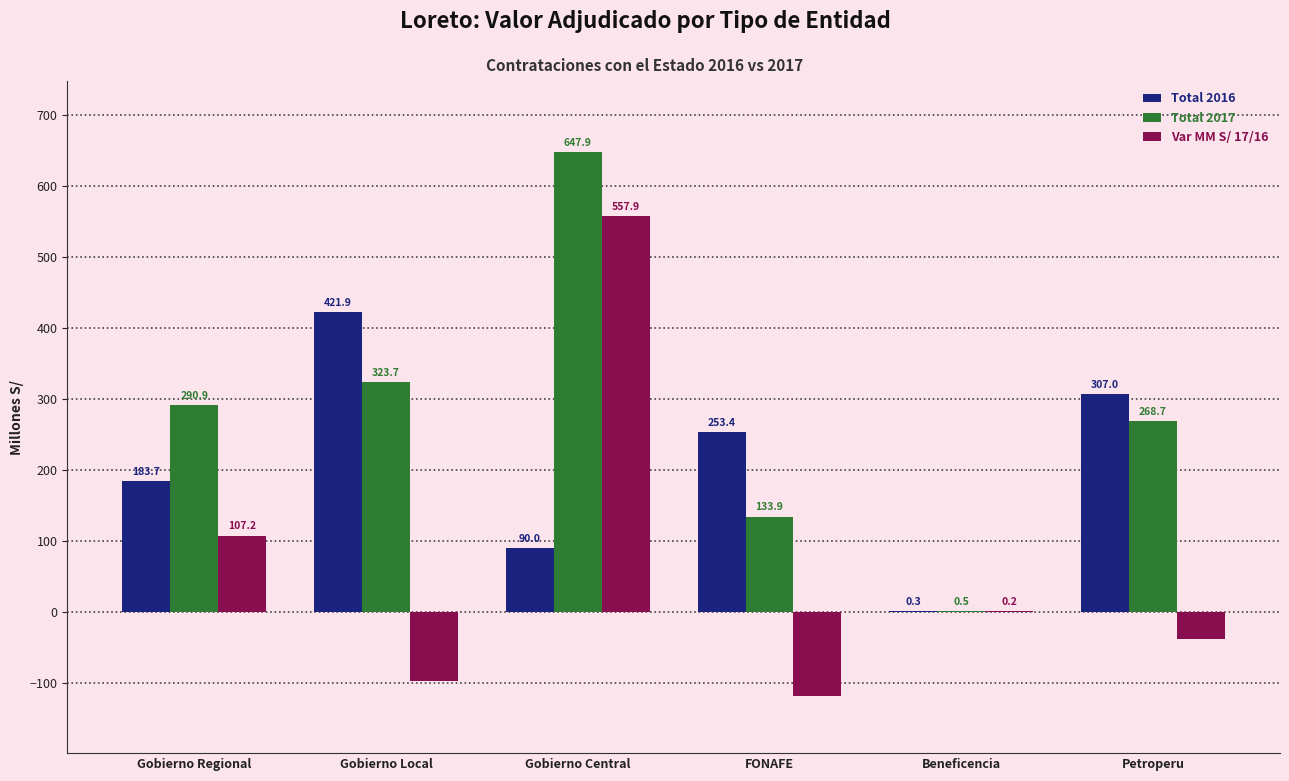

What is the sum of the Total 2017 values at Gobierno Local and Gobierno Regional?

614.6